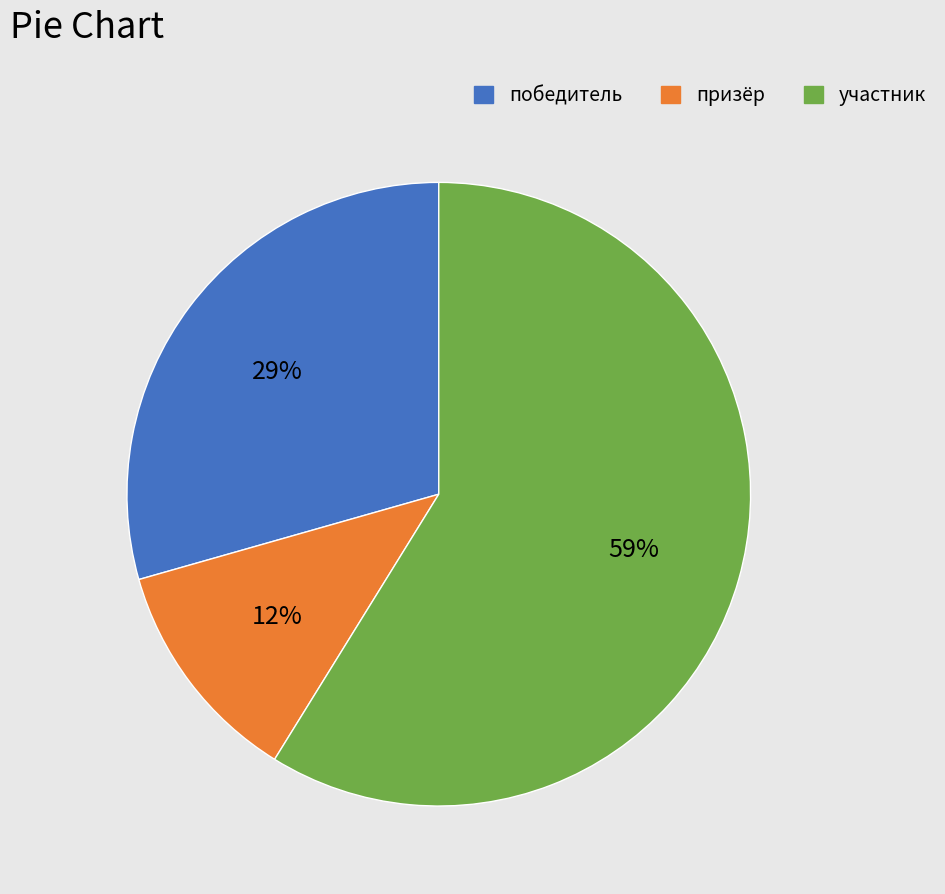

Is there any slice that represents more than half of the pie?

Yes